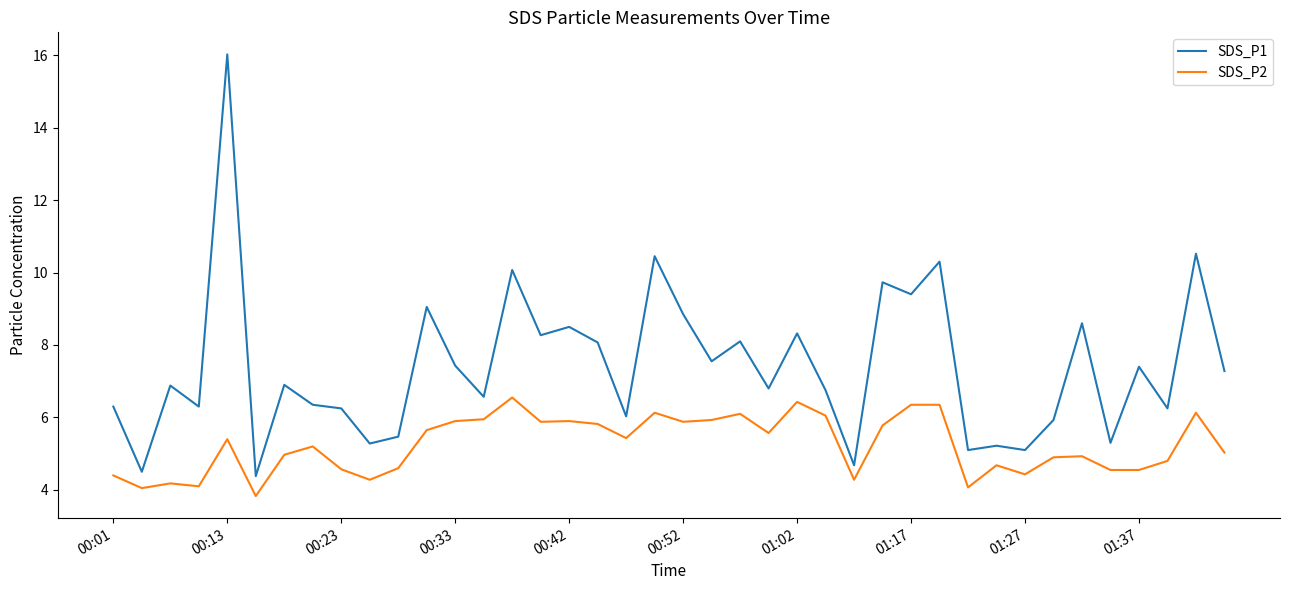

List the series in order of their overall mean, highest first.

SDS_P1, SDS_P2